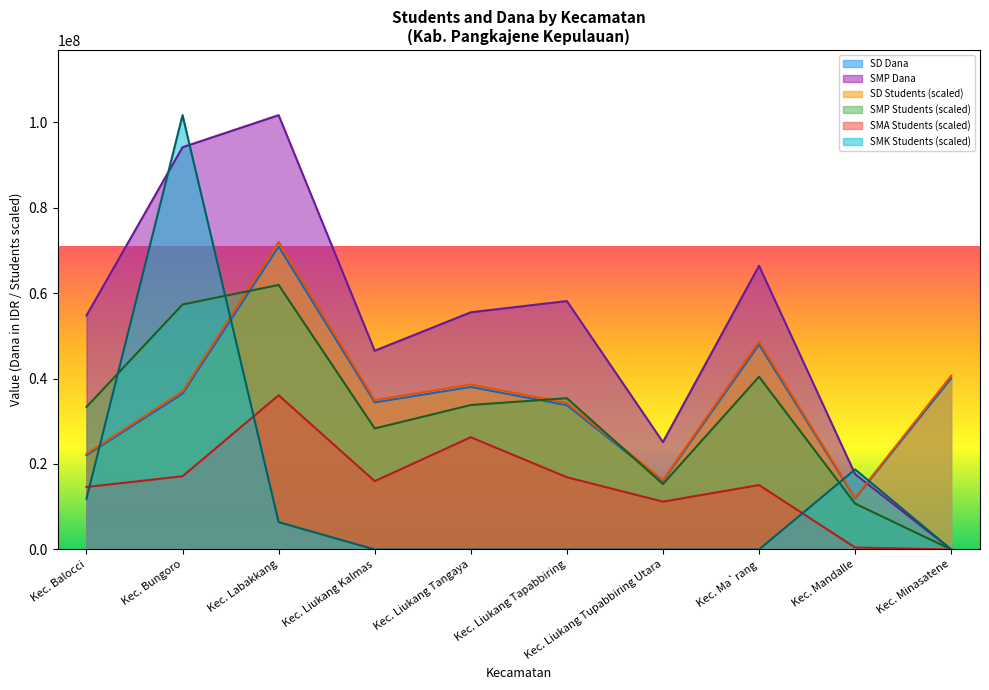

Reading left to right, transcribe all the data shown in this chart.

SD Students: Kec. Balocci=22050000.0	Kec. Bungoro=36450000.0	Kec. Labakkang=70875000.0	Kec. Liukang Kalmas=34425000.0	Kec. Liukang Tangaya=38025000.0	Kec. Liukang Tapabbiring=33750000.0	Kec. Liukang Tupabbiring Utara=15975000.0	Kec. Ma`rang=47925000.0	Kec. Mandalle=11925000.0	Kec. Minasatene=40050000.0
SMP Students: Kec. Balocci=54750000.0	Kec. Bungoro=94125000.0	Kec. Labakkang=101625000.0	Kec. Liukang Kalmas=46500000.0	Kec. Liukang Tangaya=55500000.0	Kec. Liukang Tapabbiring=58125000.0	Kec. Liukang Tupabbiring Utara=25125000.0	Kec. Ma`rang=66375000.0	Kec. Mandalle=17625000.0	Kec. Minasatene=0.0
SMA Students: Kec. Balocci=14615730.3	Kec. Bungoro=17127809.0	Kec. Labakkang=36082584.3	Kec. Liukang Kalmas=15985955.1	Kec. Liukang Tangaya=26262640.4	Kec. Liukang Tapabbiring=16899438.2	Kec. Liukang Tupabbiring Utara=11190168.5	Kec. Ma`rang=15072471.9	Kec. Mandalle=456741.6	Kec. Minasatene=0.0
SMK Students: Kec. Balocci=11875280.9	Kec. Bungoro=101625000.0	Kec. Labakkang=6394382.0	Kec. Liukang Kalmas=0.0	Kec. Liukang Tangaya=0.0	Kec. Liukang Tapabbiring=0.0	Kec. Liukang Tupabbiring Utara=0.0	Kec. Ma`rang=0.0	Kec. Mandalle=18726404.5	Kec. Minasatene=0.0
SD Dana: Kec. Balocci=22380337.1	Kec. Bungoro=36996067.4	Kec. Labakkang=71936797.8	Kec. Liukang Kalmas=34940730.3	Kec. Liukang Tangaya=38594662.9	Kec. Liukang Tapabbiring=34255618.0	Kec. Liukang Tupabbiring Utara=16214325.8	Kec. Ma`rang=48642977.5	Kec. Mandalle=12103651.7	Kec. Minasatene=40650000.0
SMP Dana: Kec. Balocci=33342134.8	Kec. Bungoro=57321067.4	Kec. Labakkang=61888483.1	Kec. Liukang Kalmas=28317977.5	Kec. Liukang Tangaya=33798876.4	Kec. Liukang Tapabbiring=35397471.9	Kec. Liukang Tupabbiring Utara=15300842.7	Kec. Ma`rang=40421629.2	Kec. Mandalle=10733427.0	Kec. Minasatene=0.0